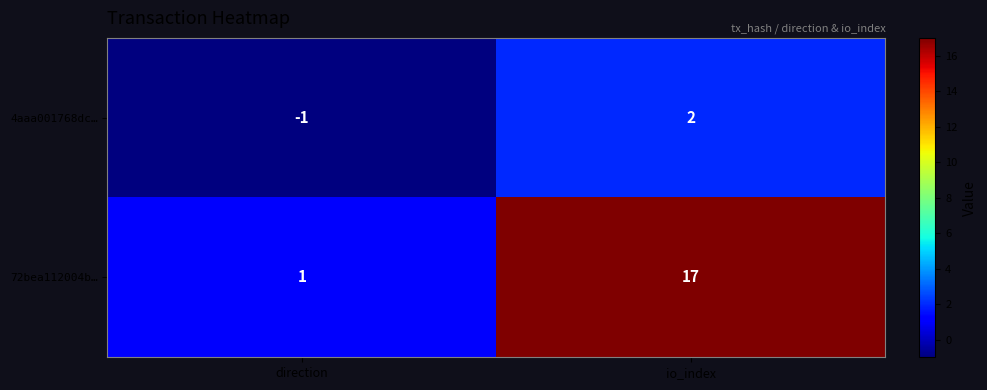

What is the sum of the 72bea112004b… values at io_index and direction?

18